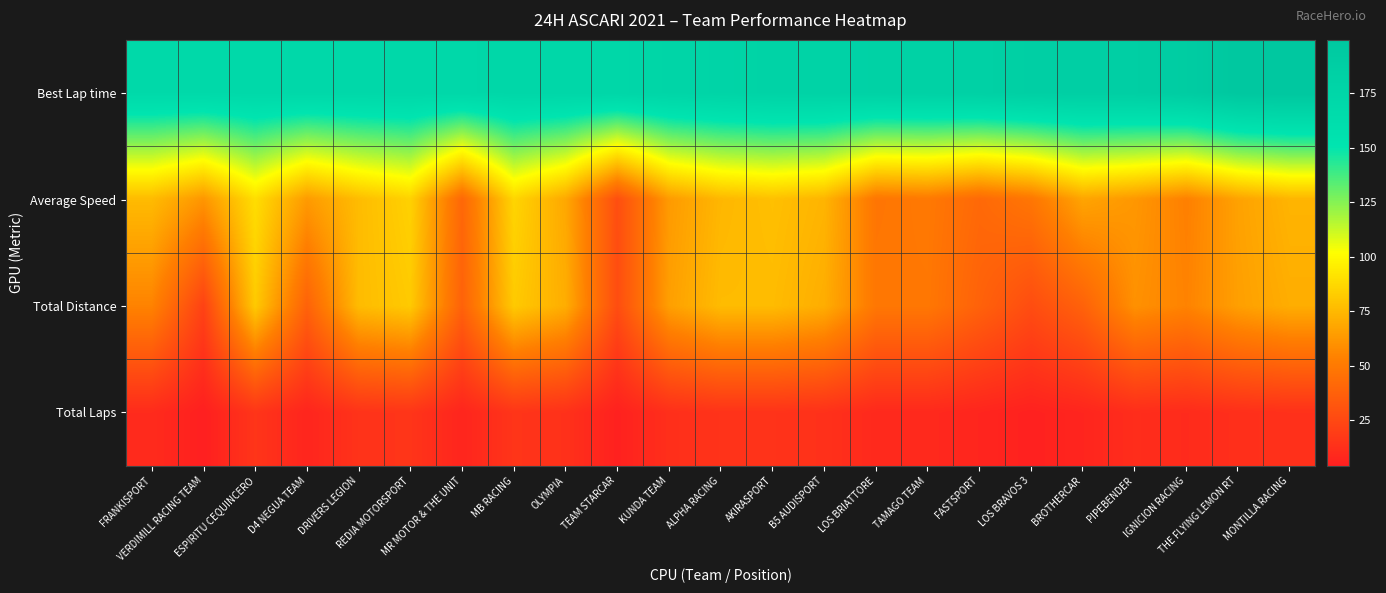

Which series has the largest total across all categories?

Best Lap time